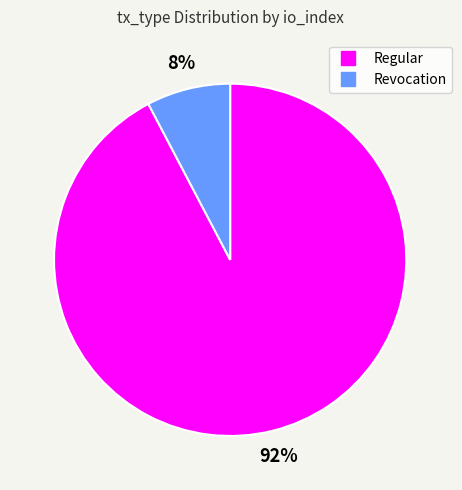

To the nearest percent, what is the average slice percentage?

50%